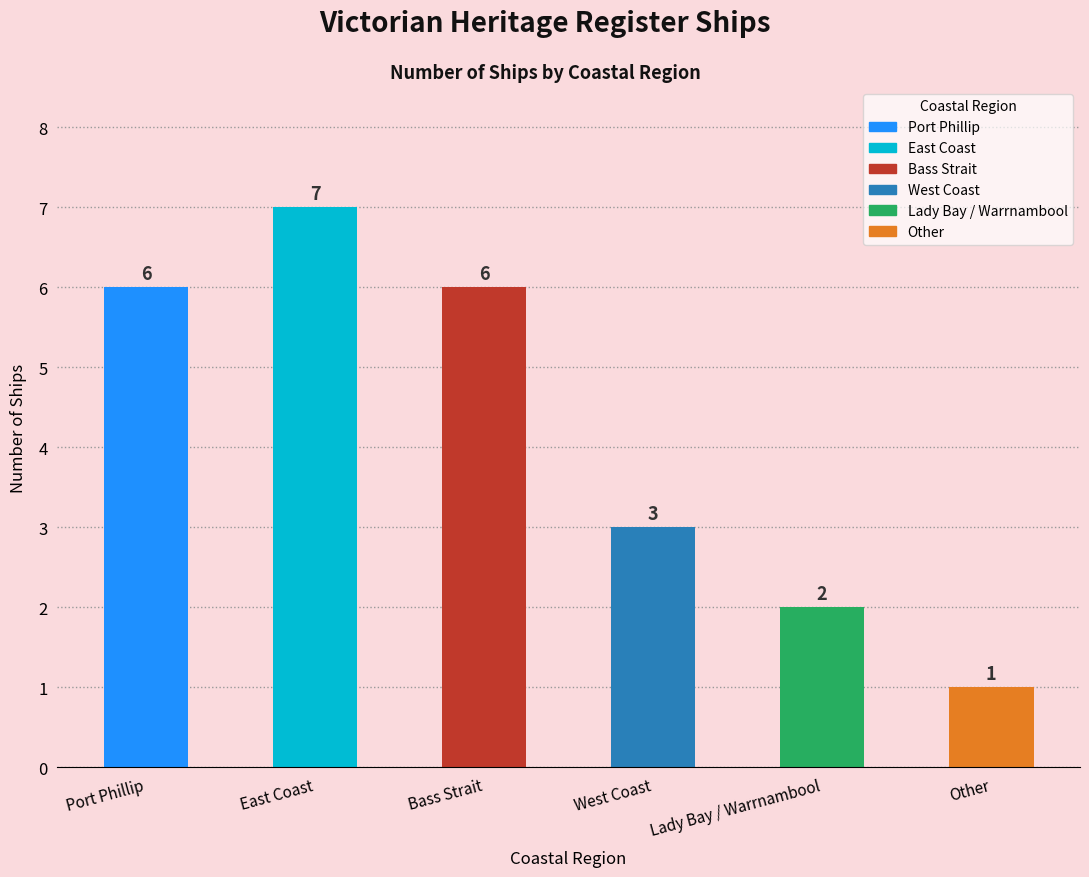

Rank the categories by value from highest to lowest.

East Coast, Port Phillip, Bass Strait, West Coast, Lady Bay / Warrnambool, Other